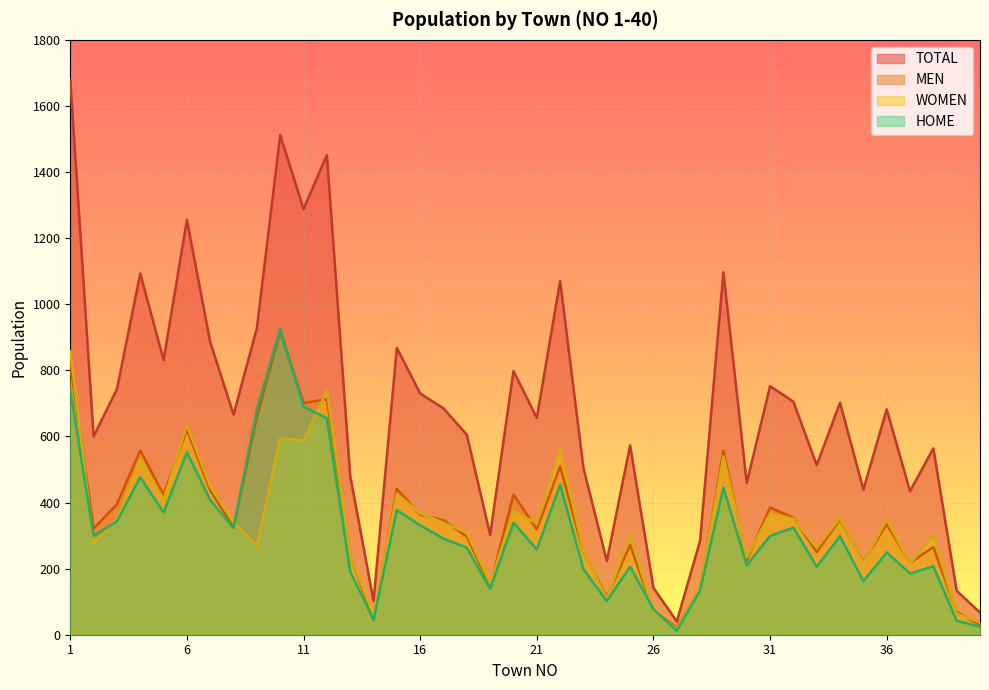

How many values in the HOME series are below 298?

20